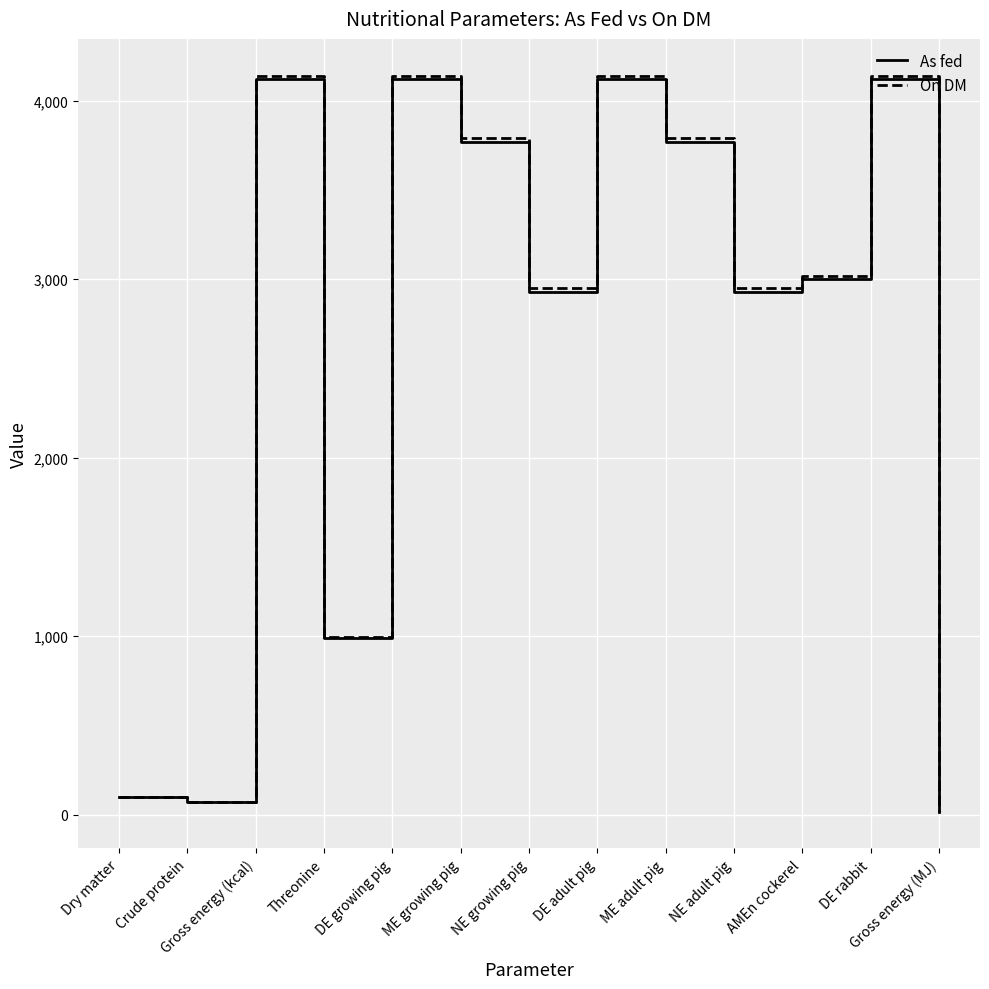

What is the average value of the On DM series?

2634.3